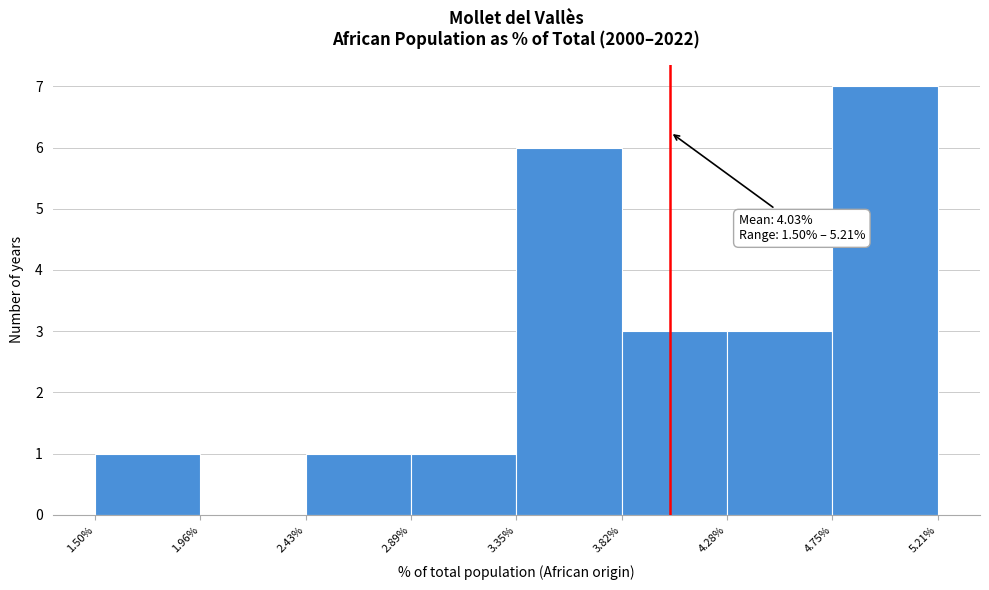

Which range on the x-axis has the tallest bar?

4.75% to 5.21%